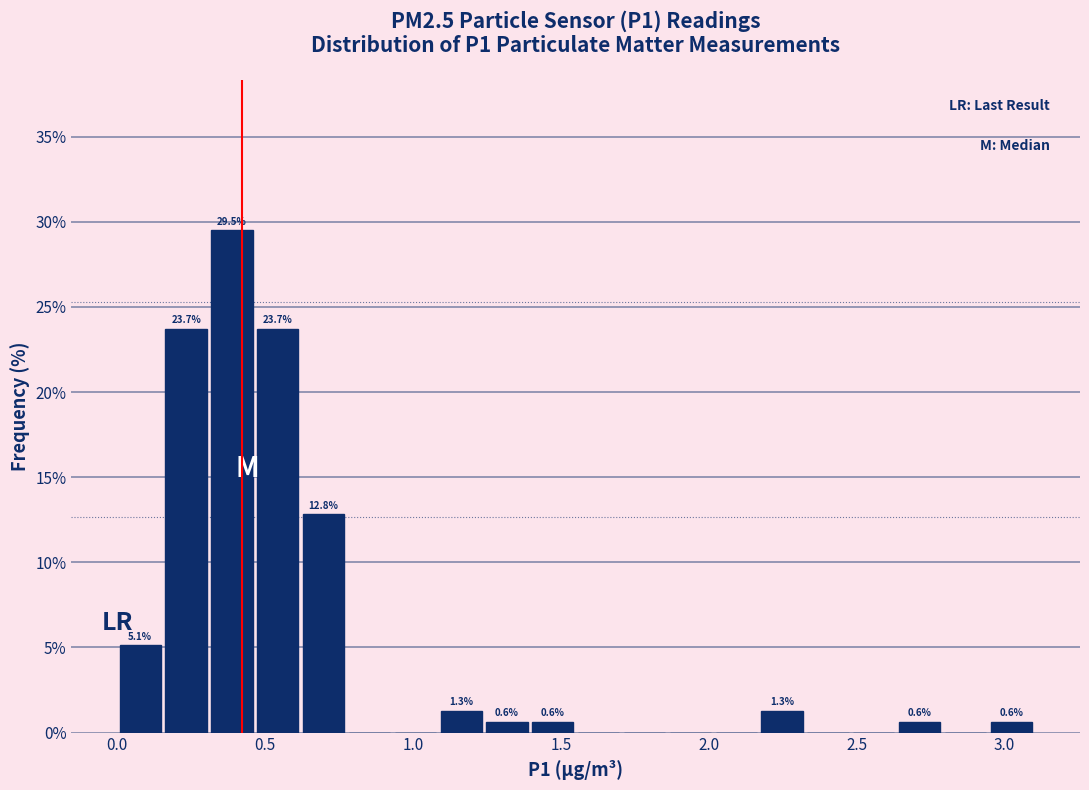

Around what value on the x-axis is the tallest bar? Give the approximate position of its centre, as read against the axis.

0.40